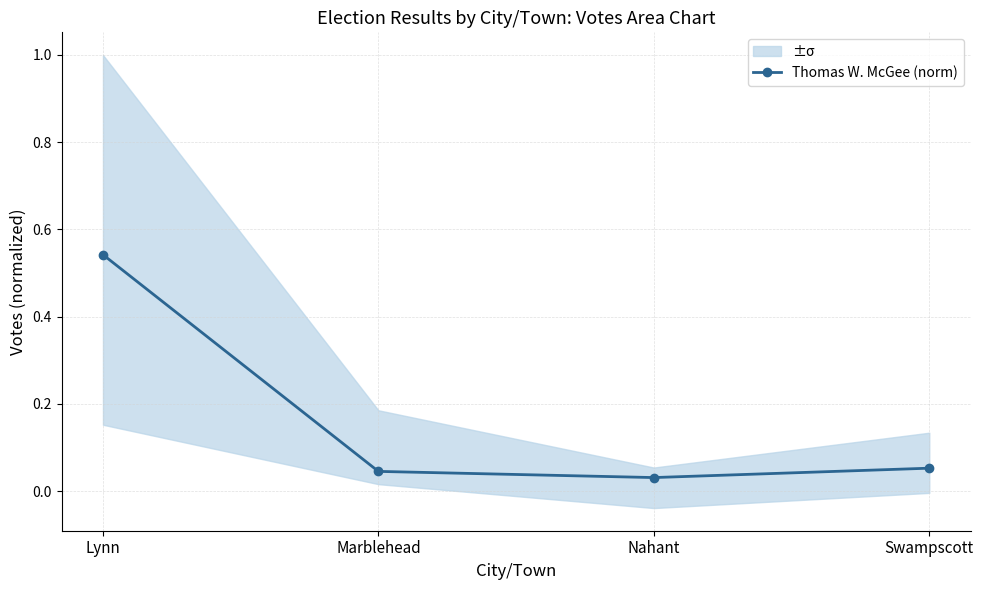

Which category has the highest value across all series?

Lynn